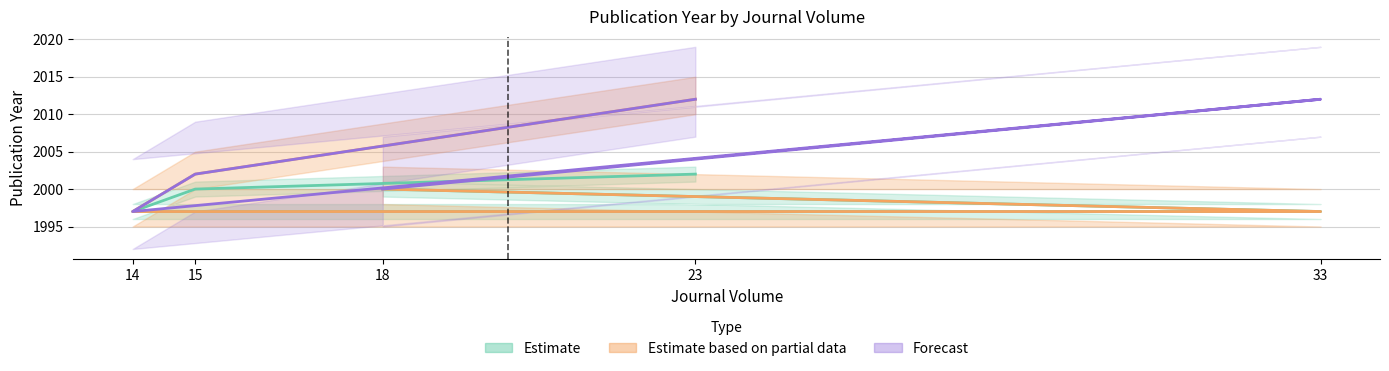

True or false: Estimate based on partial data and Forecast intersect in this chart.

False